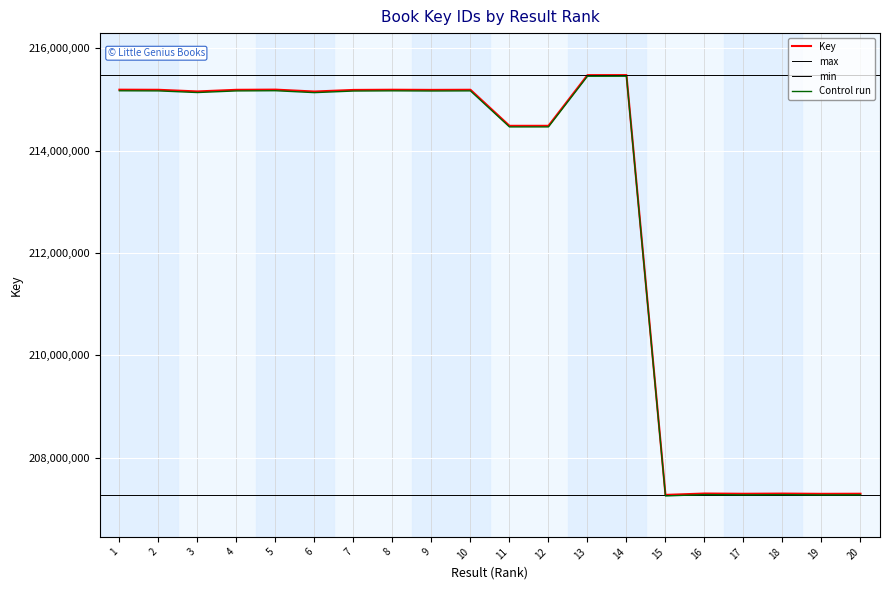

At which label is the value closest to 211372509?

11